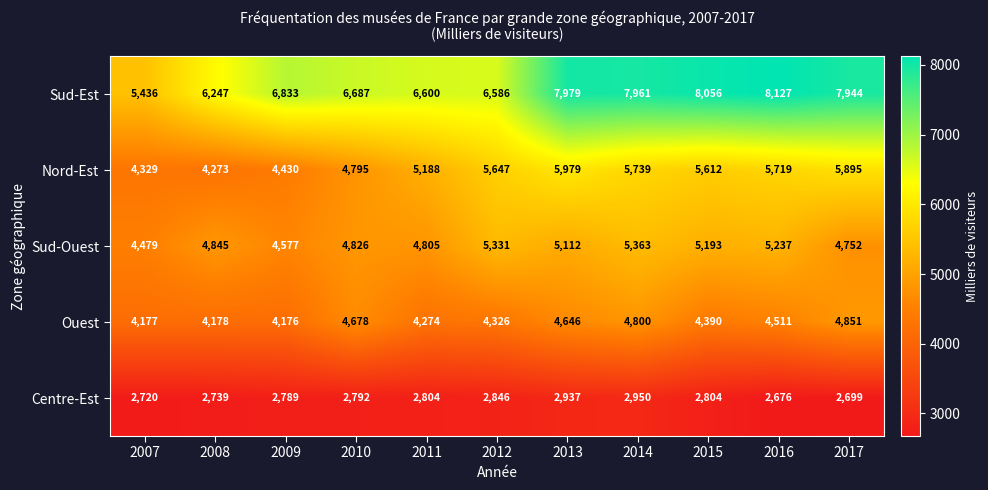

List the labels in order of Nord-Est value, smallest first.

2008, 2007, 2009, 2010, 2011, 2015, 2012, 2016, 2014, 2017, 2013